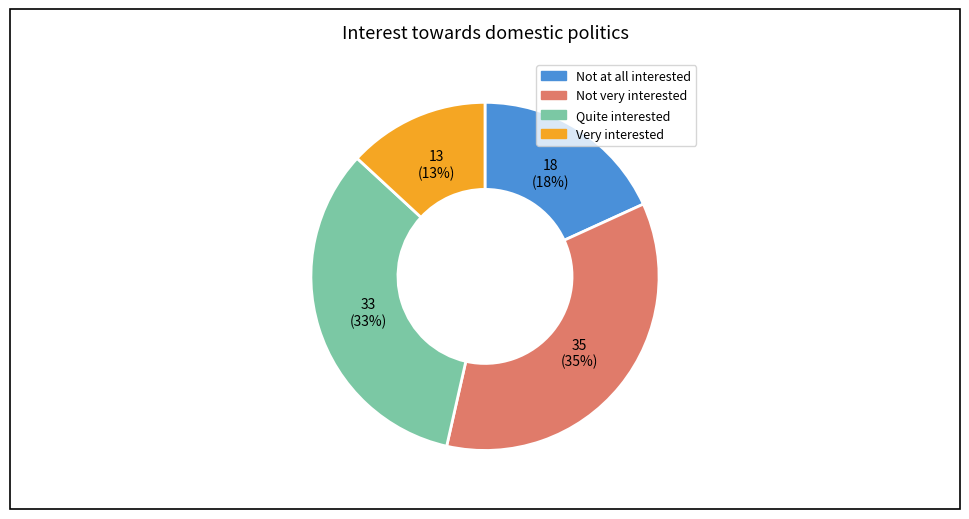

Do Quite interested and Not very interested together represent more than half of the pie?

Yes